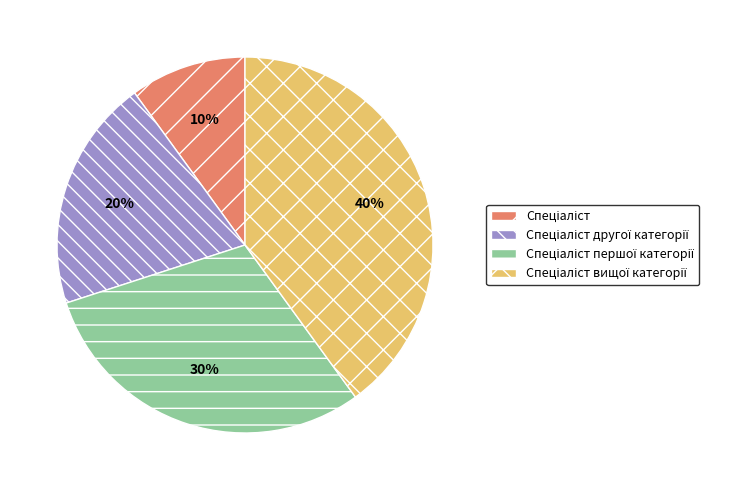

To the nearest percent, what is the difference between the largest and smallest slice percentages?

30%